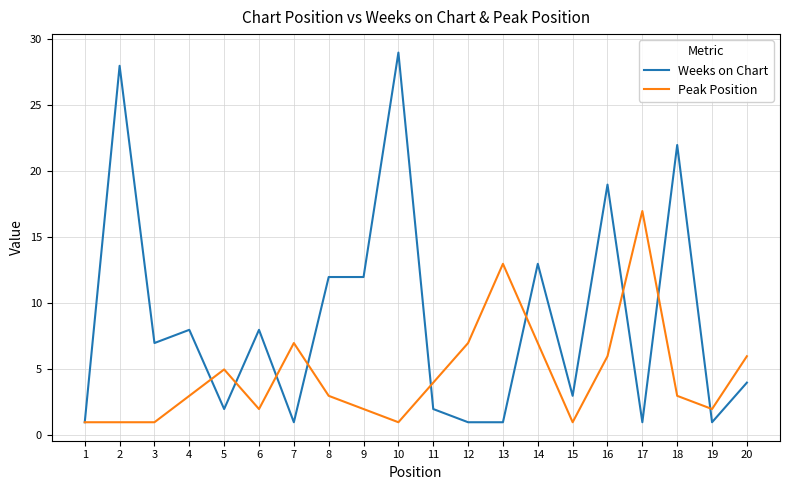

The Weeks on Chart series shows 8 at 6. True or false?

True